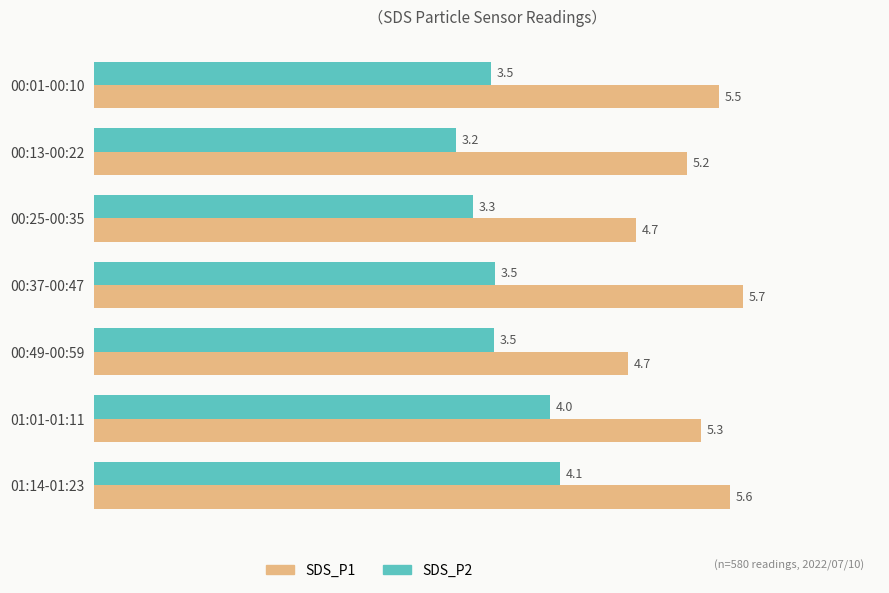

What value does the SDS_P1 series have at 01:14-01:23?

5.6